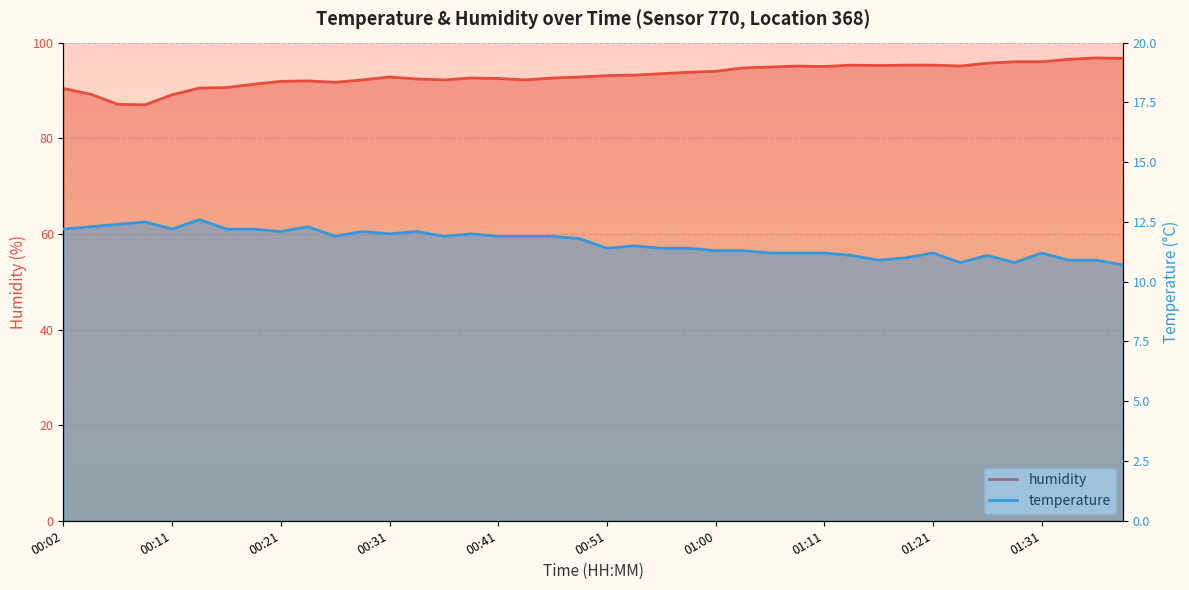

List the series in order of their overall mean, highest first.

humidity, temperature